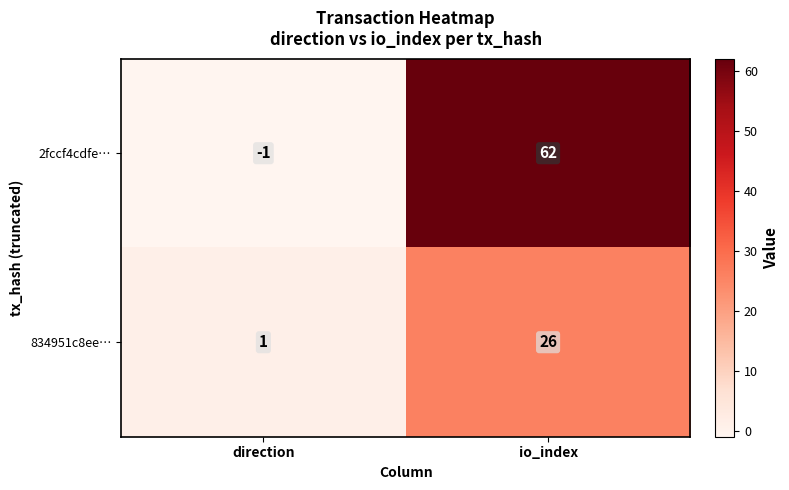

The 2fccf4cdfe… series shows 62 at io_index. True or false?

True